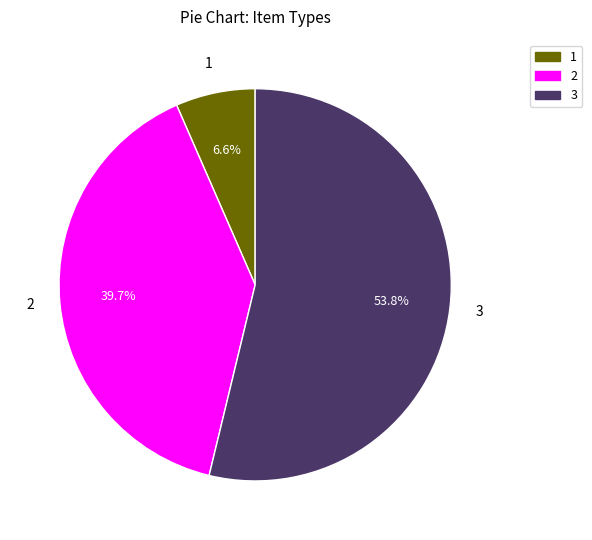

Is 1 the majority of the pie?

No